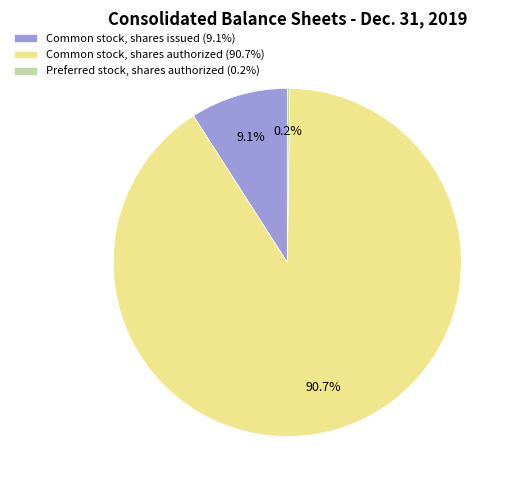

To the nearest percent, what portion does Common stock, shares issued represent?

9%